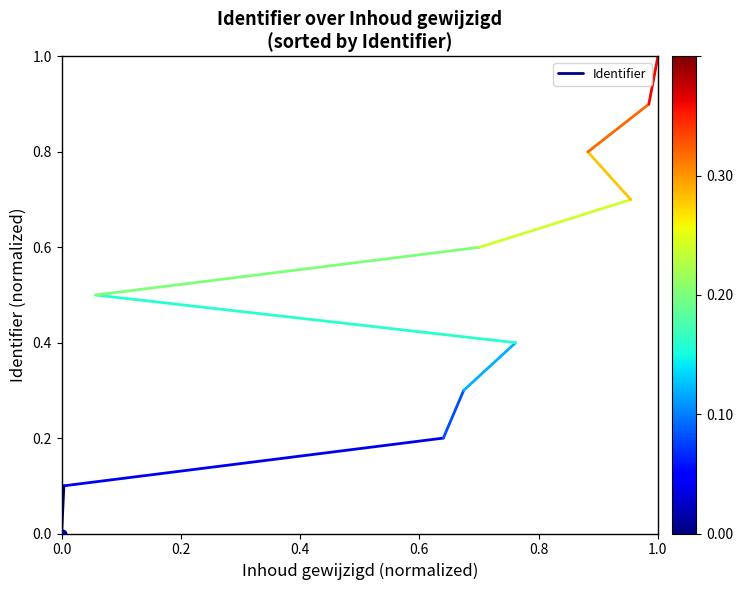

What is the change in value from 0.0 to 0.2?

+0.1